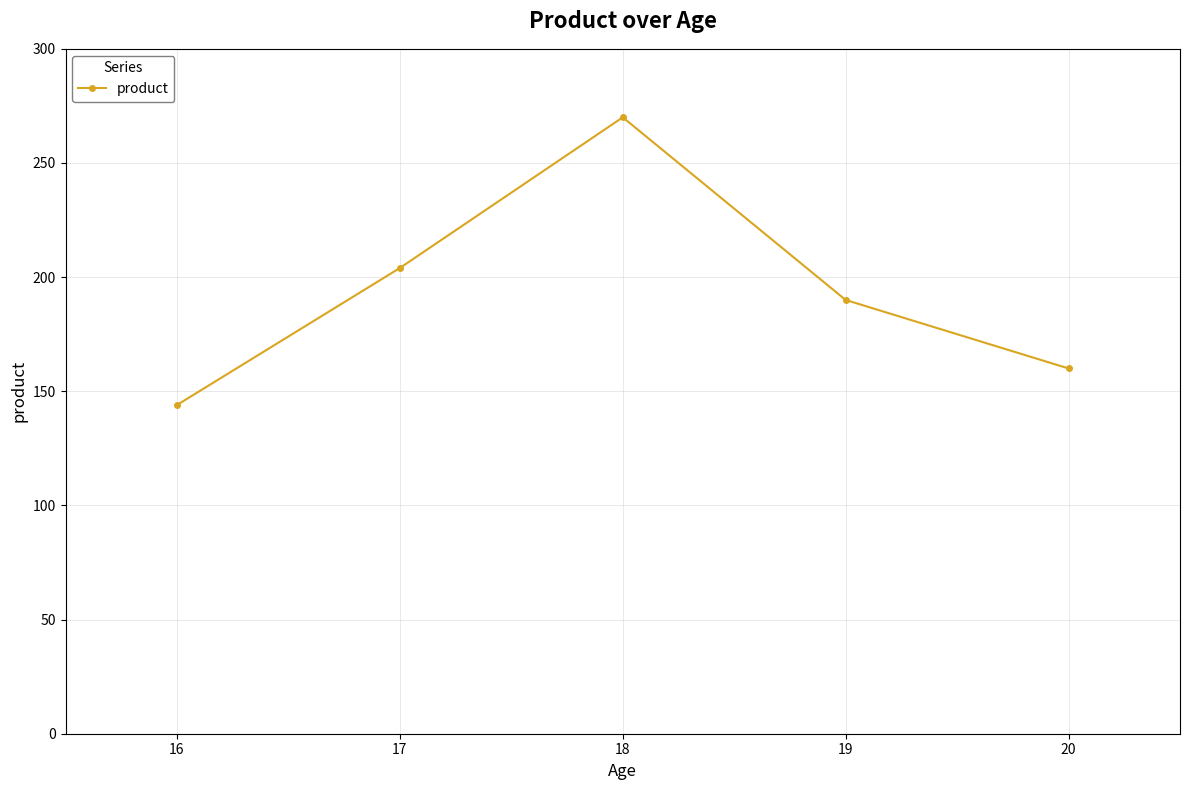

At which label is the value closest to 207?

17